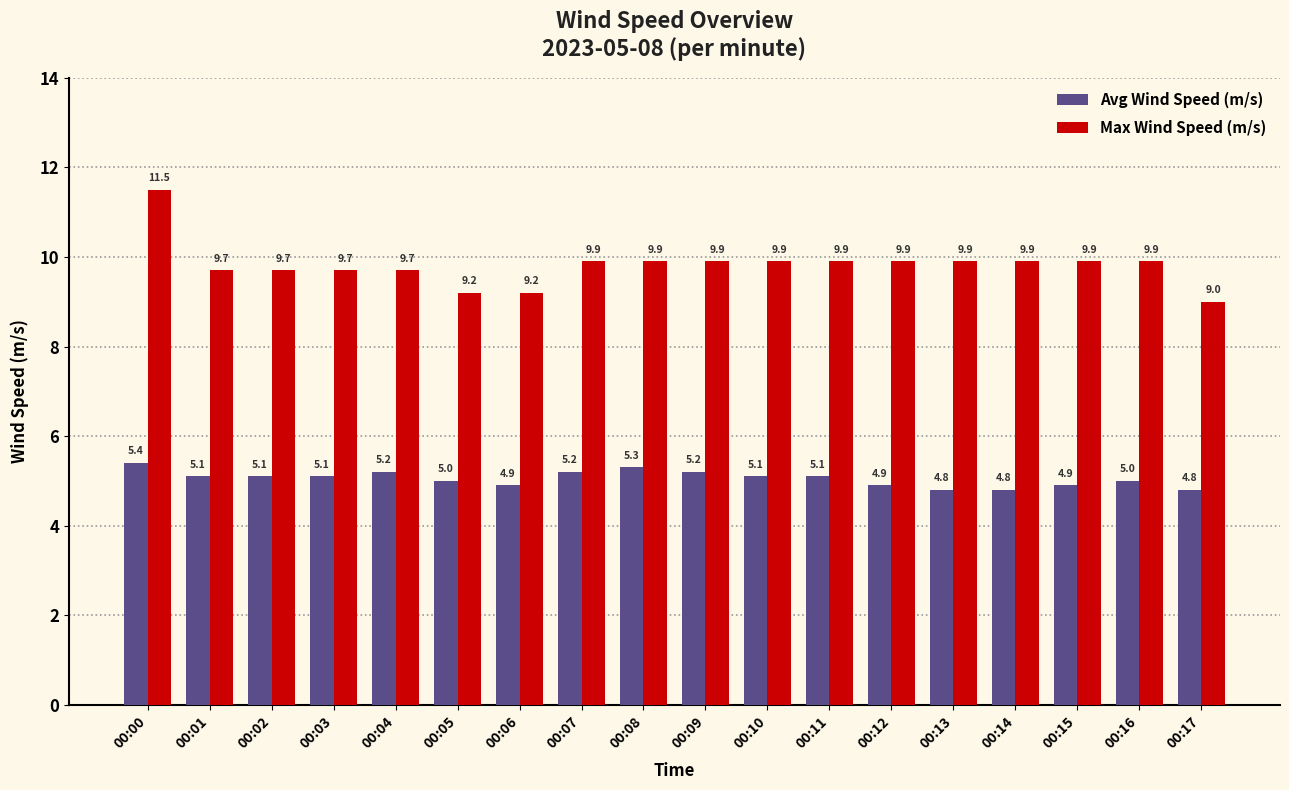

The value of Max Wind Speed (m/s) at 00:07 is 5.6. True or false?

False